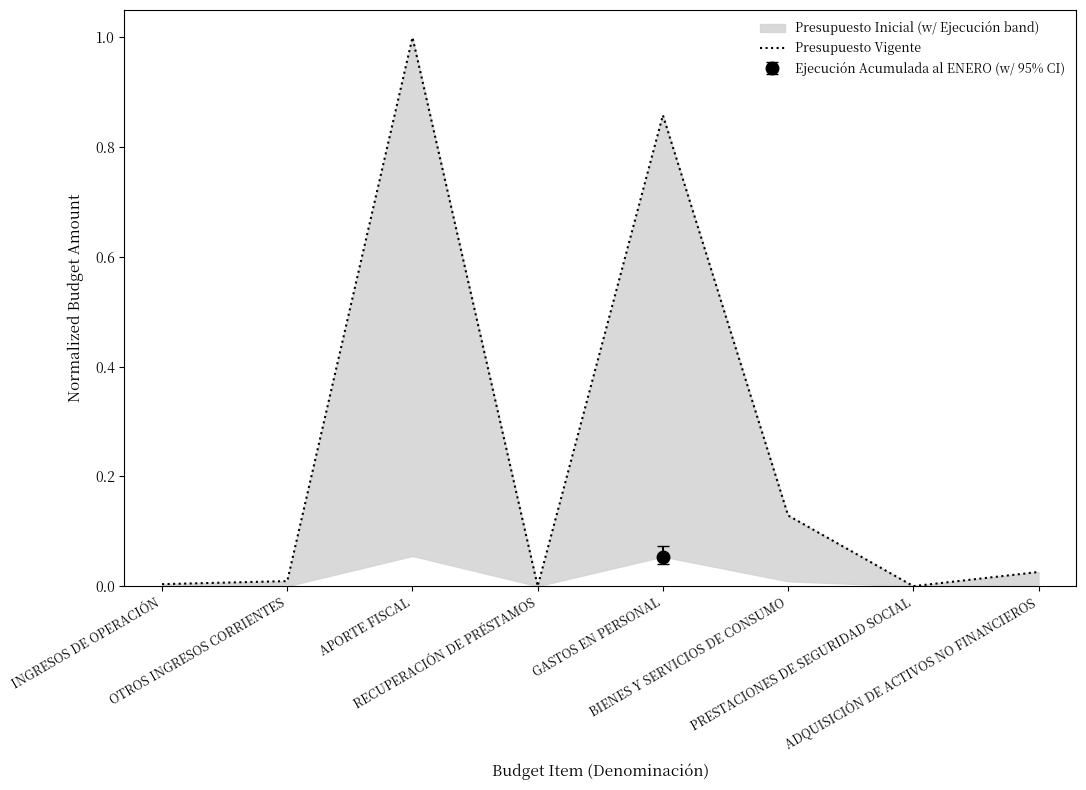

What is the label of the 8th point from the right?

INGRESOS DE OPERACIÓN